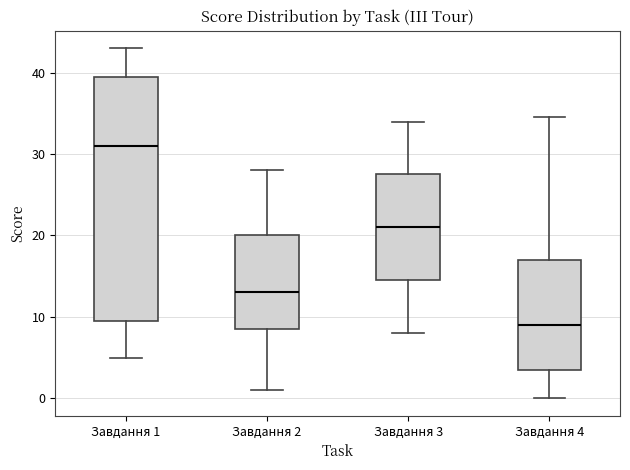

Where does the lower whisker of the box for Завдання 3 end on the y-axis? The values are not printed on the chart, so give them approximately, as read against the axis.

8